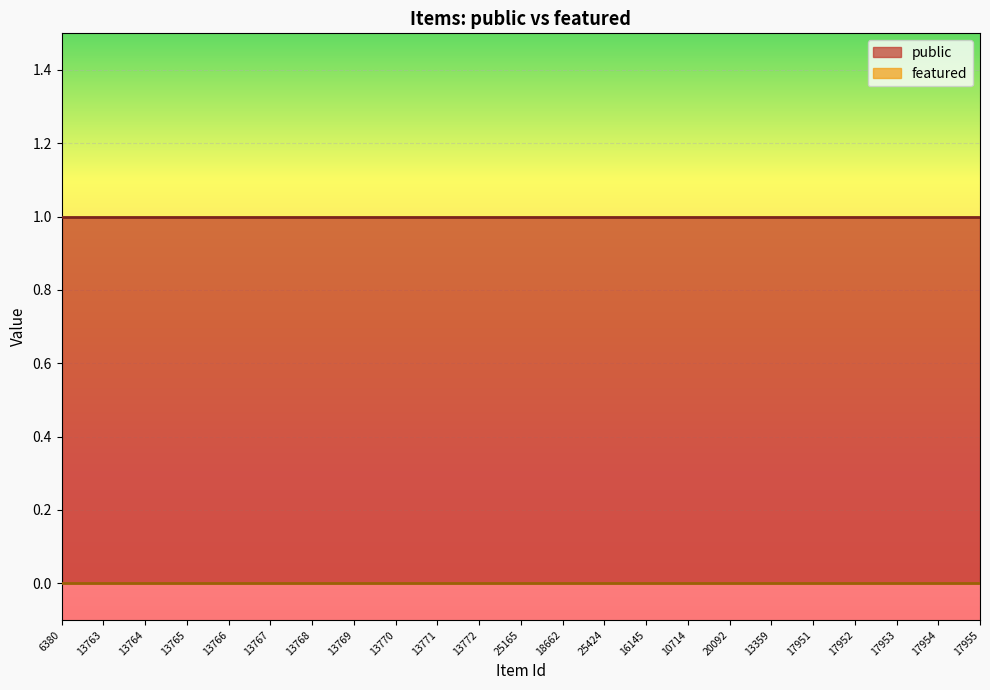

At 20092, list the series in order from largest to smallest.

public, featured